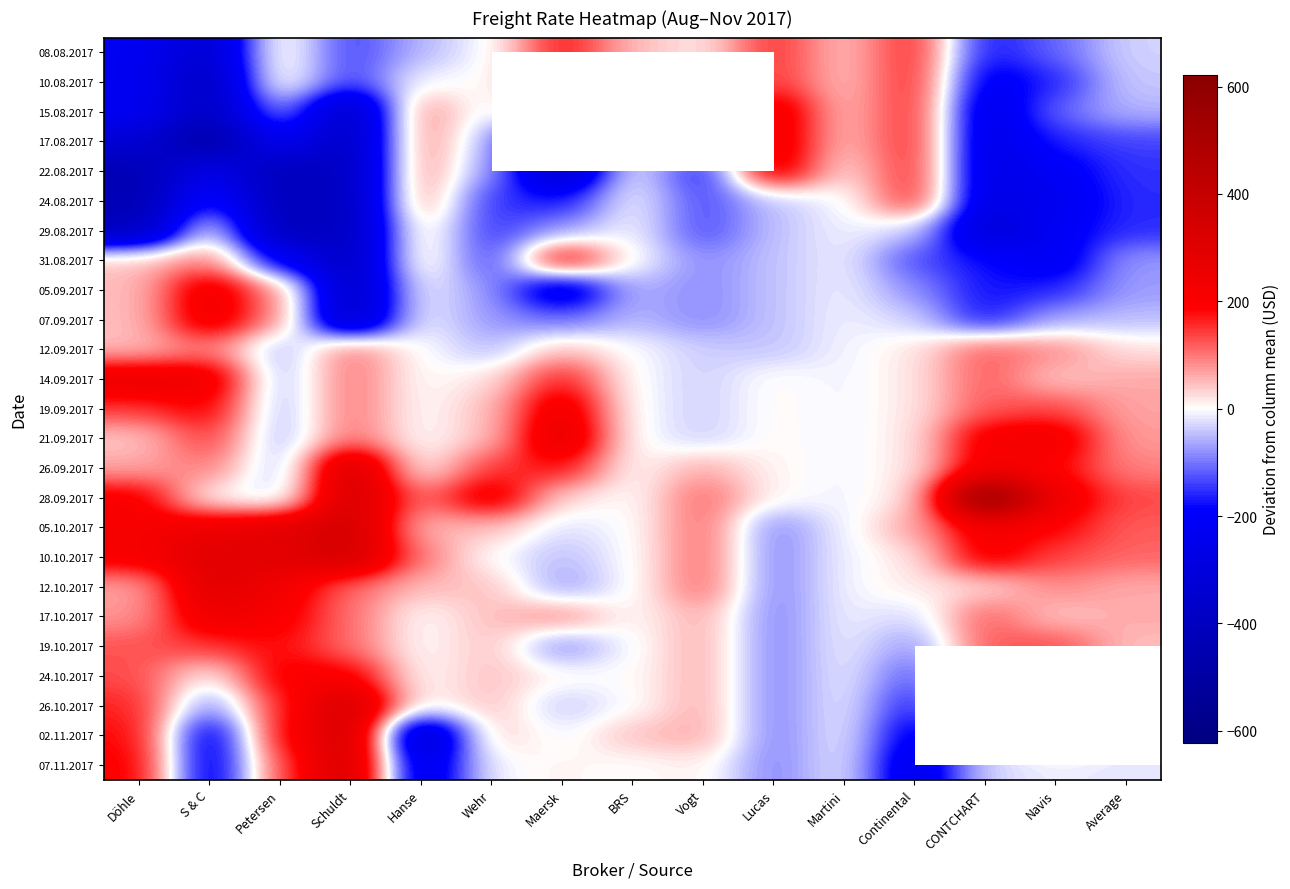

True or false: 12.10.2017 has a value of 149.2 at Navis.

False